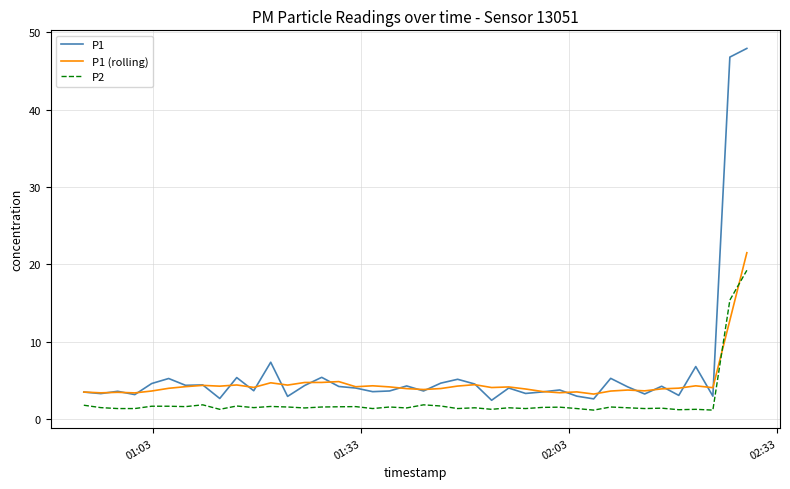

True or false: P2 and P1 intersect in this chart.

False